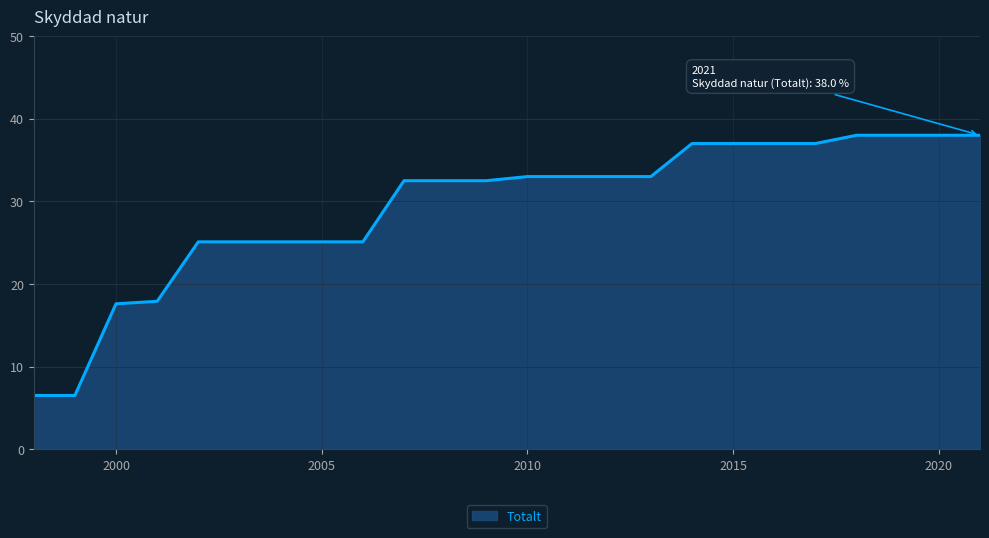

What is the greatest value displayed?

38.0